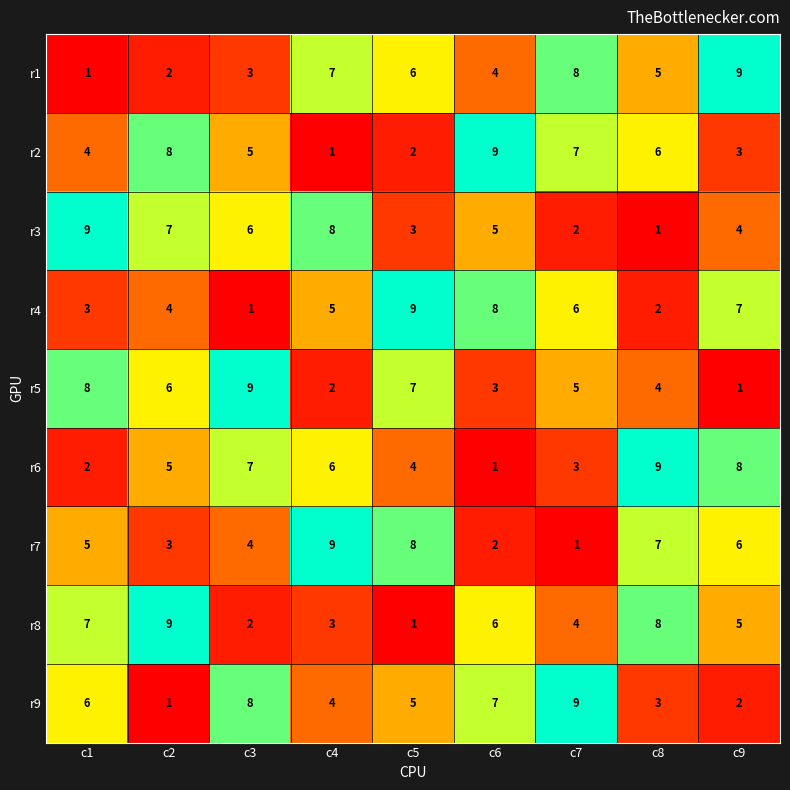

Which category has the lowest value in the r8 series?

c5